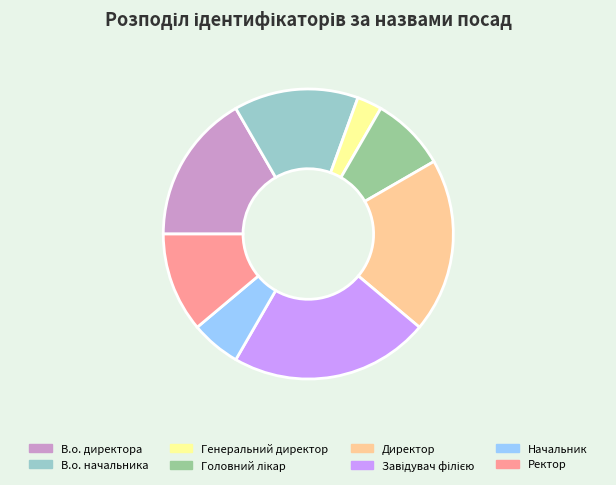

Is it true that В.о. директора is 9% of the pie?

False